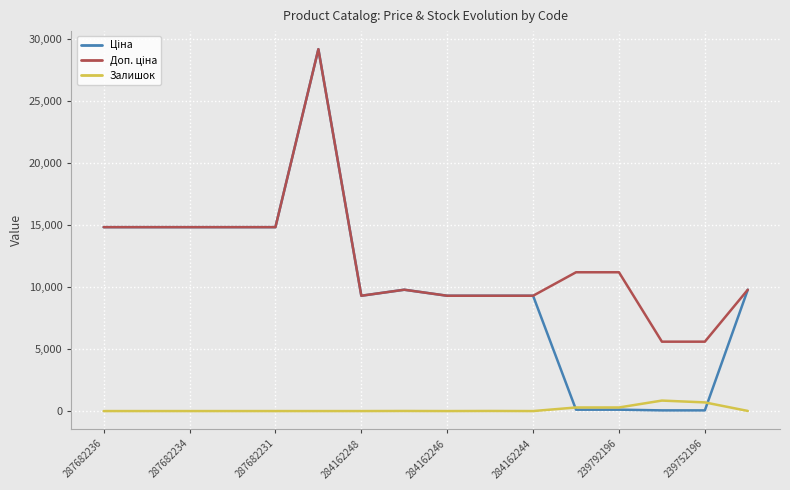

What is the maximum value for Залишок?

845.0